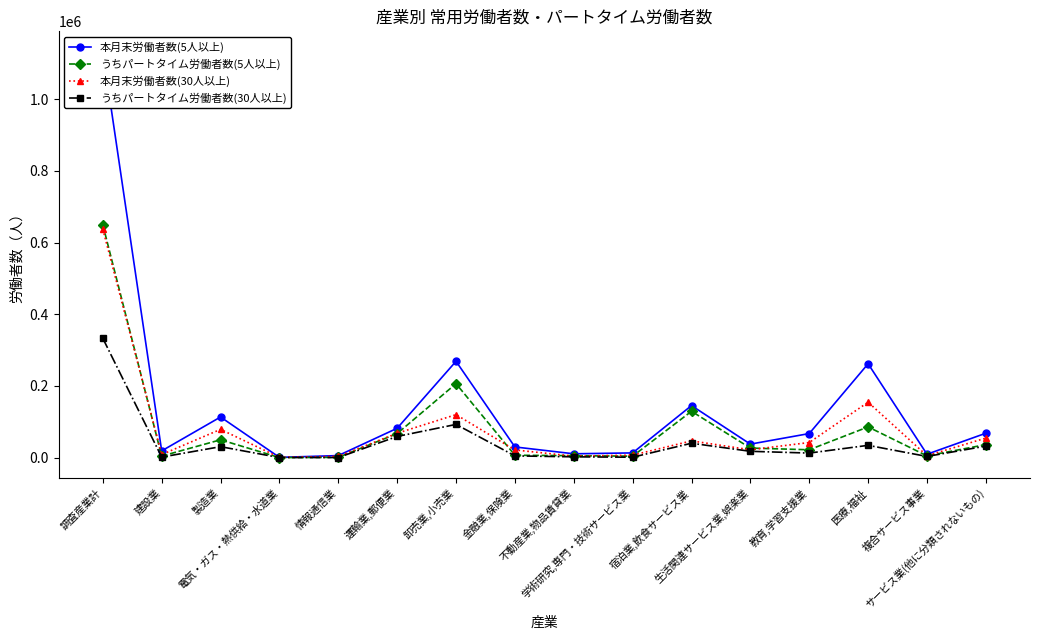

Read the うちパートタイム労働者数(5人以上) value at 卸売業,小売業, to the nearest 100.

206500